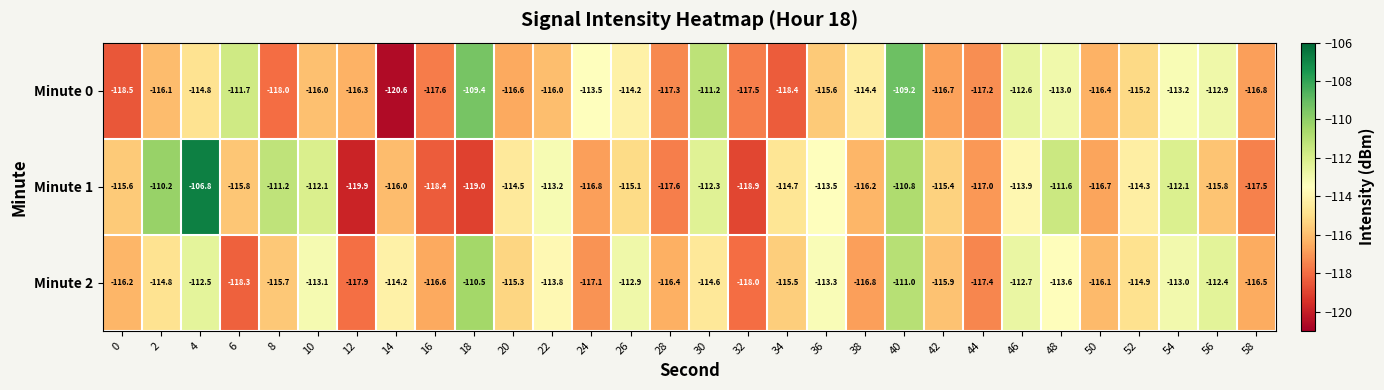

What is the difference between the highest and lowest values at 54?

1.1